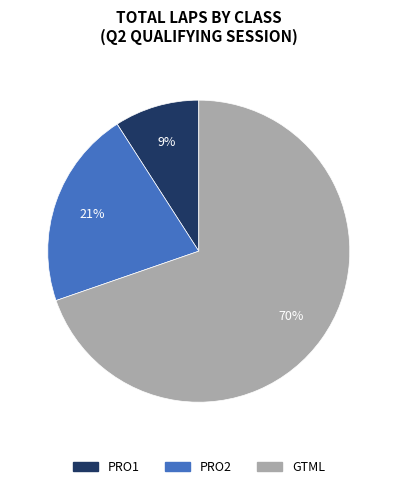

Rank the categories by value from highest to lowest.

GTML, PRO2, PRO1